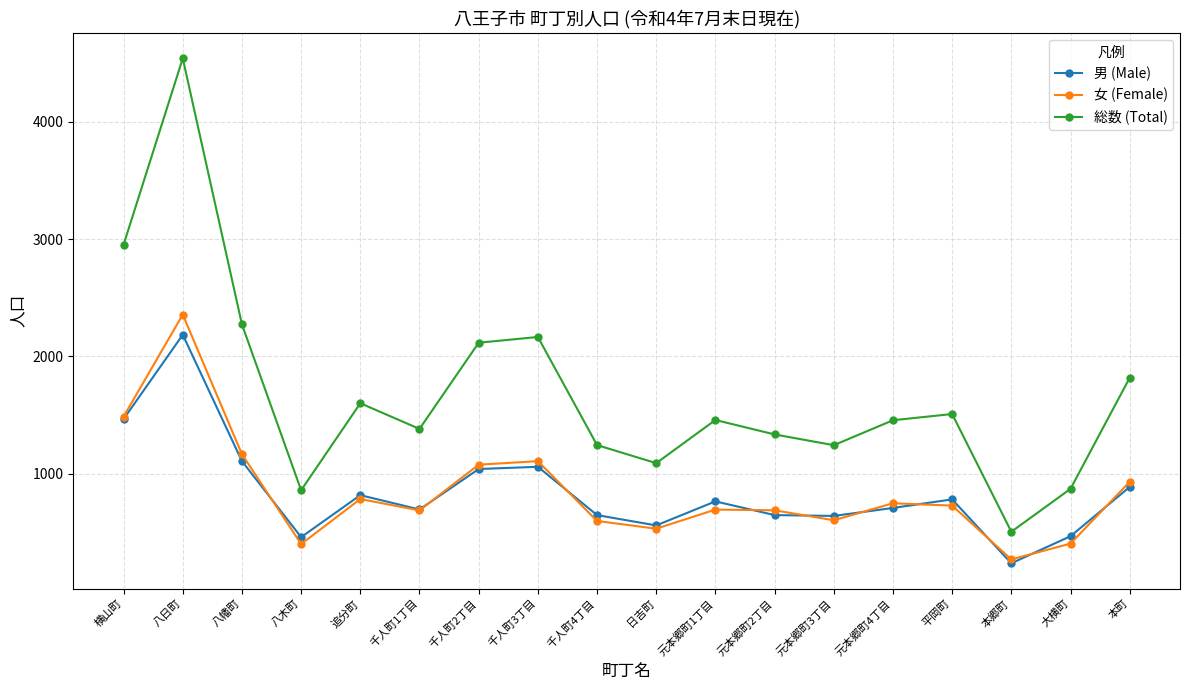

What is the value of the 男 (Male) point at the 16th from the left?

236